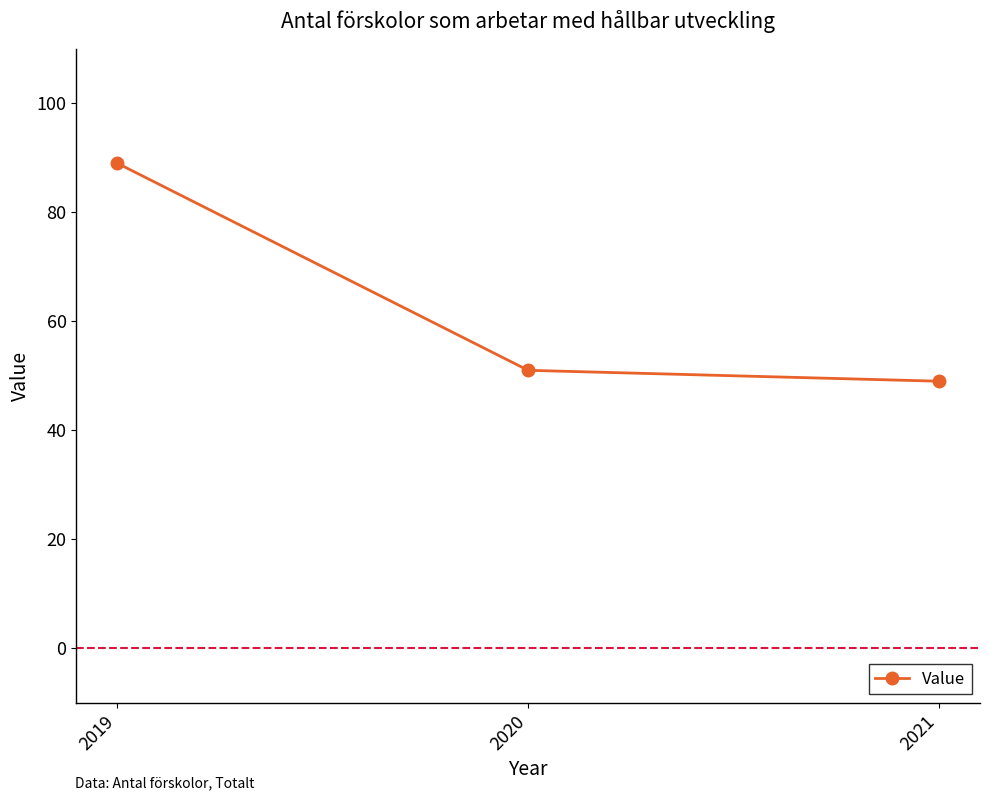

Where does the data first go above 51?

2019